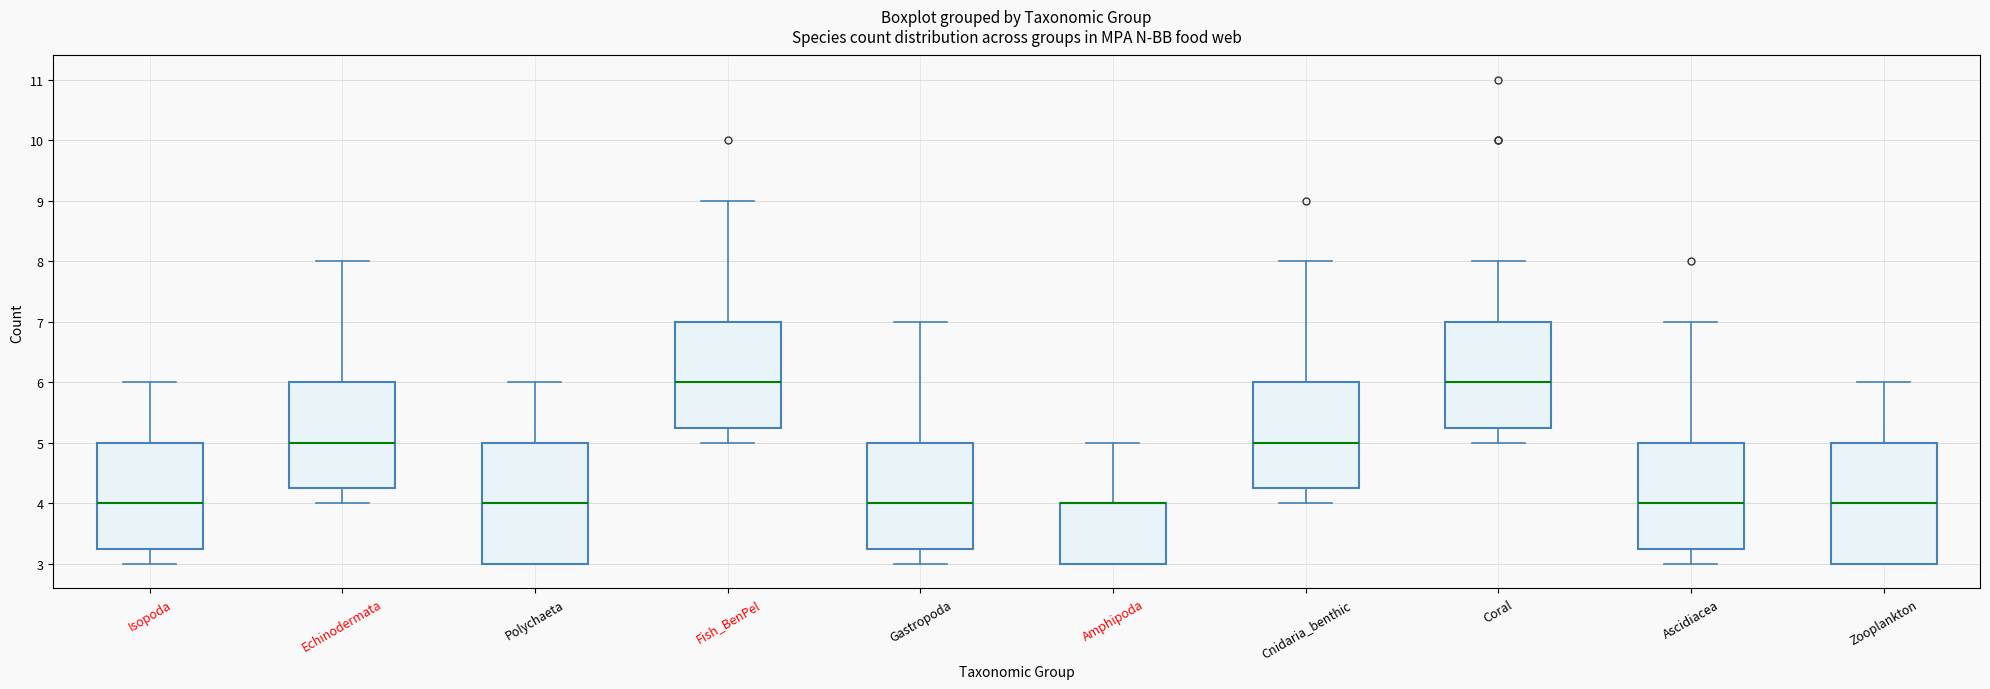

Reading left to right, read every box against the y-axis: the position of its median line, the range the box covers, and the ends of its whiskers. The values are not printed on the chart, so give them approximately, as read against the axis.

Isopoda: median 4.0, box 3.3 to 5.0, whiskers 3.0 to 6.0
Echinodermata: median 5.0, box 4.3 to 6.0, whiskers 4.0 to 8.0
Polychaeta: median 4.0, box 3.0 to 5.0, whiskers 3.0 to 6.0
Fish_BenPel: median 6.0, box 5.3 to 7.0, whiskers 5.0 to 9.0
Gastropoda: median 4.0, box 3.3 to 5.0, whiskers 3.0 to 7.0
Amphipoda: median 4.0 (drawn on the box's upper edge), box 3.0 to 4.0, whiskers 3.0 to 5.0
Cnidaria_benthic: median 5.0, box 4.3 to 6.0, whiskers 4.0 to 8.0
Coral: median 6.0, box 5.3 to 7.0, whiskers 5.0 to 8.0
Ascidiacea: median 4.0, box 3.3 to 5.0, whiskers 3.0 to 7.0
Zooplankton: median 4.0, box 3.0 to 5.0, whiskers 3.0 to 6.0